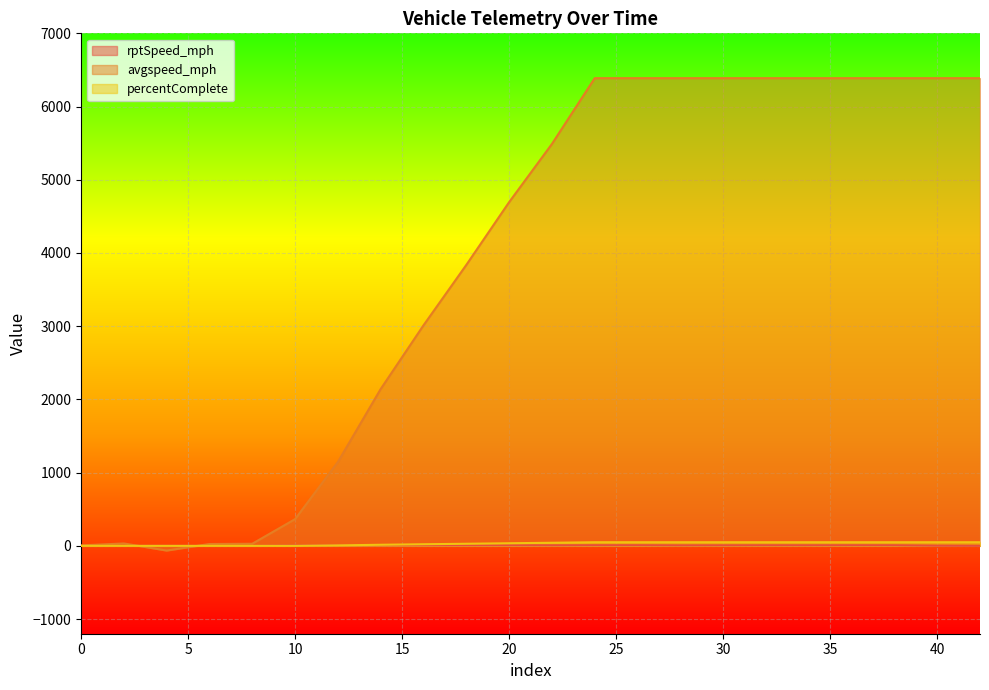

What is the value of the avgspeed_mph point at the 4th from the left?

25.3